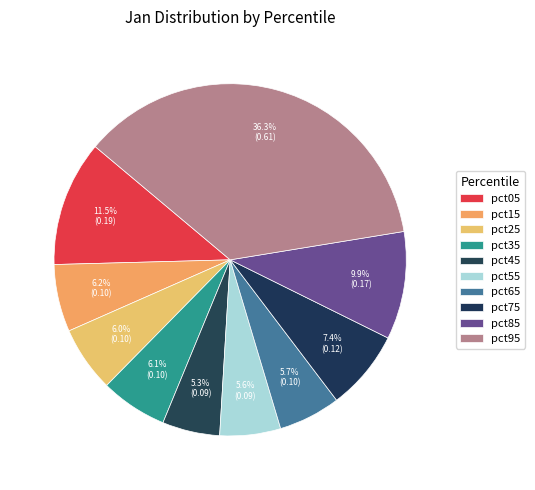

To the nearest percent, what is the difference between the pct65 and pct75 slice percentages?

2%